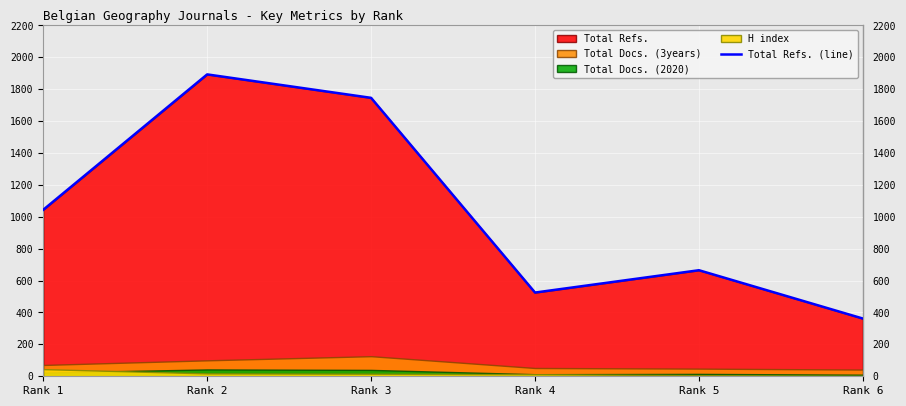

The chart shows a value of 1046 at Rank 3. True or false?

False